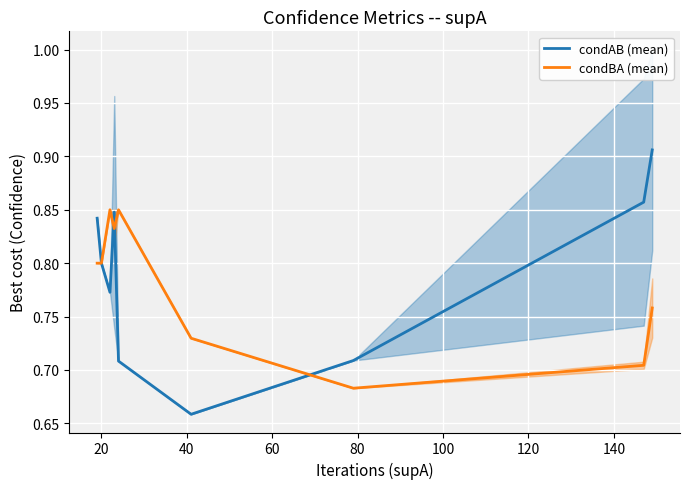

Count the number of data series in this chart.

2